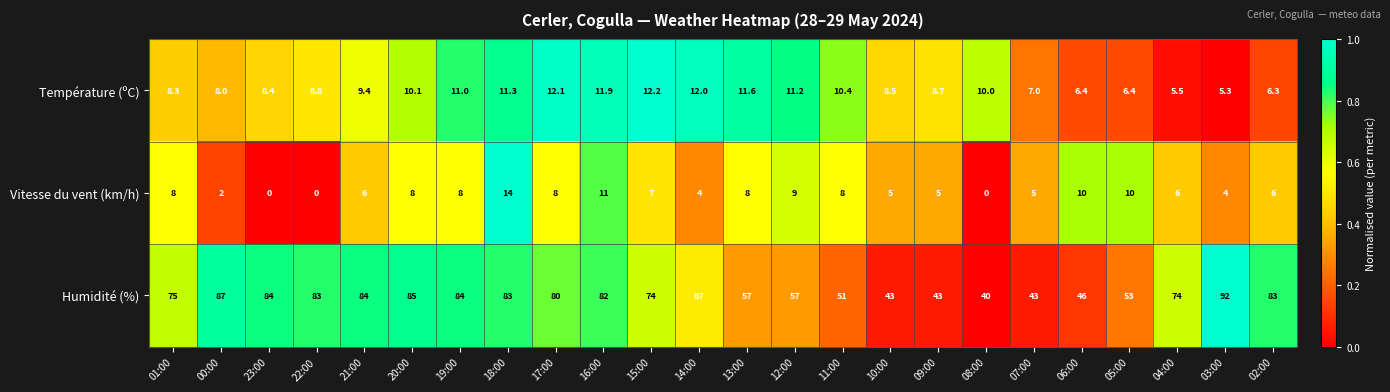

True or false: Vitesse du vent (km/h) has a value of 5.0 at 10:00.

True